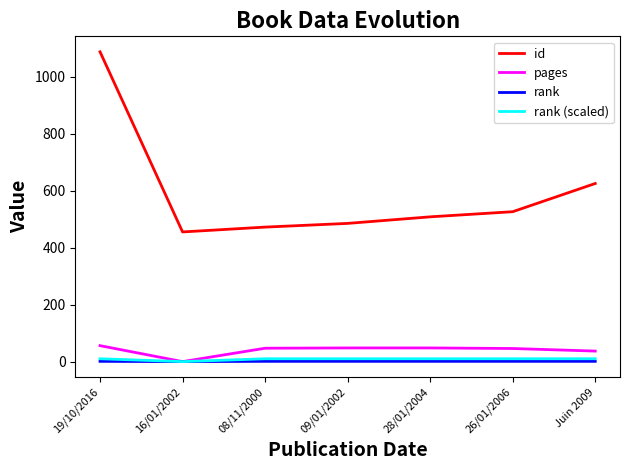

Where is the first local minimum for id?

16/01/2002